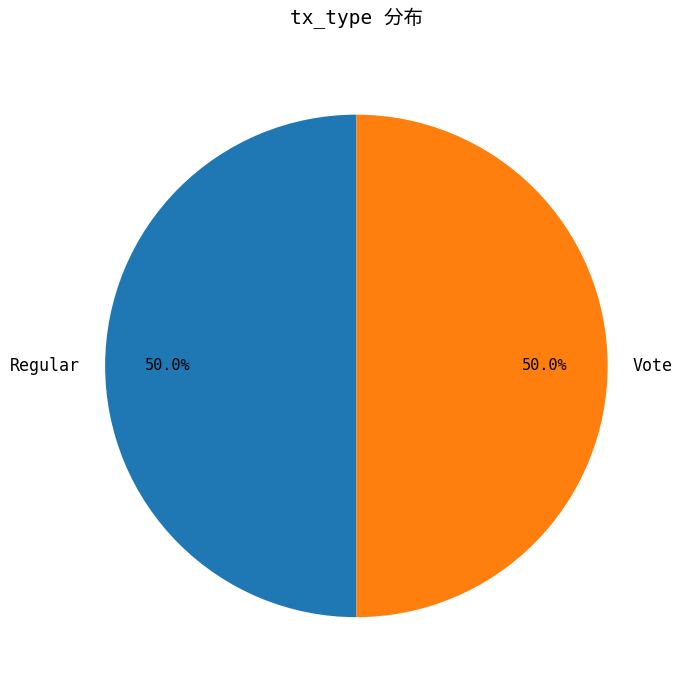

Count the number of slices in the pie.

2